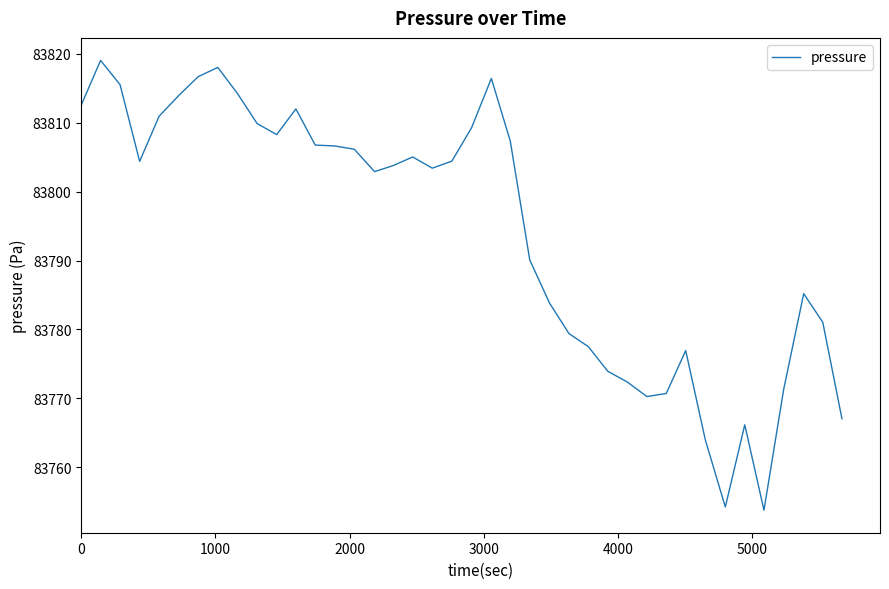

What is the difference between the maximum and minimum values?

65.2